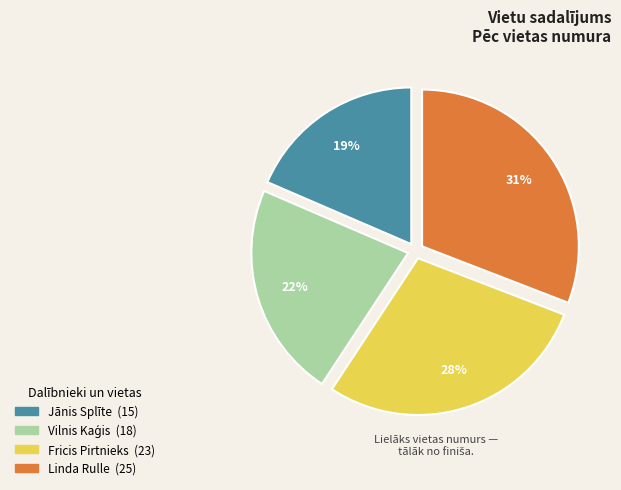

To the nearest percent, what is the average slice percentage?

25%